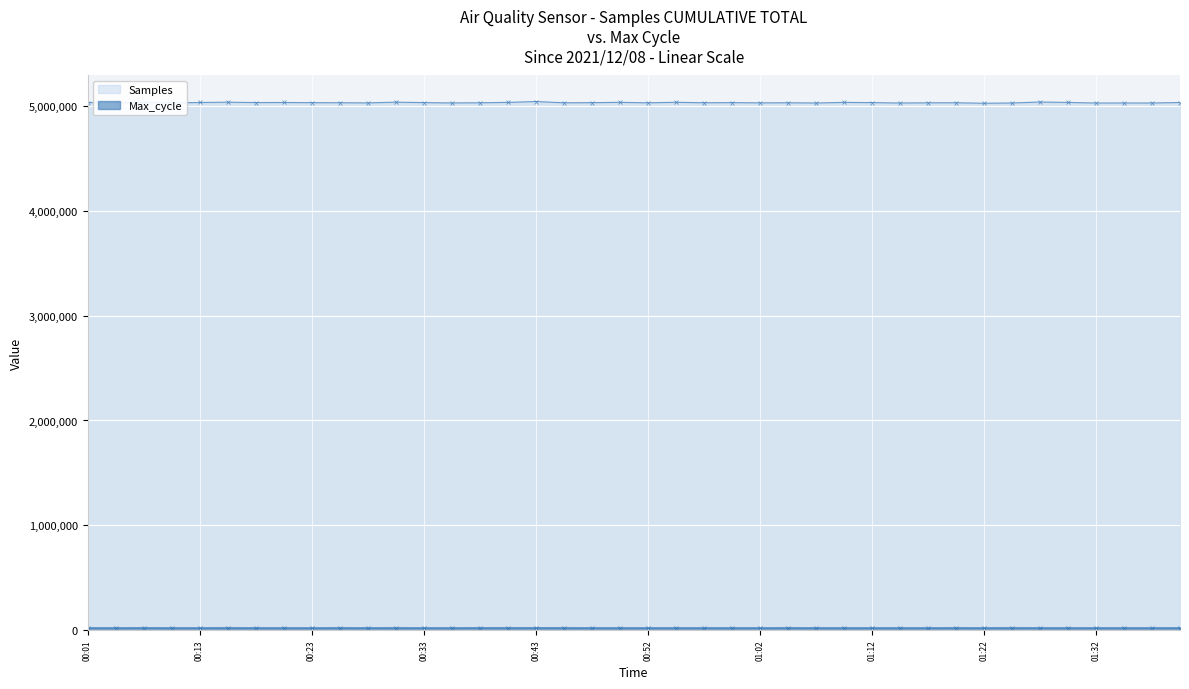

What is the sum of all Samples values?

201379060